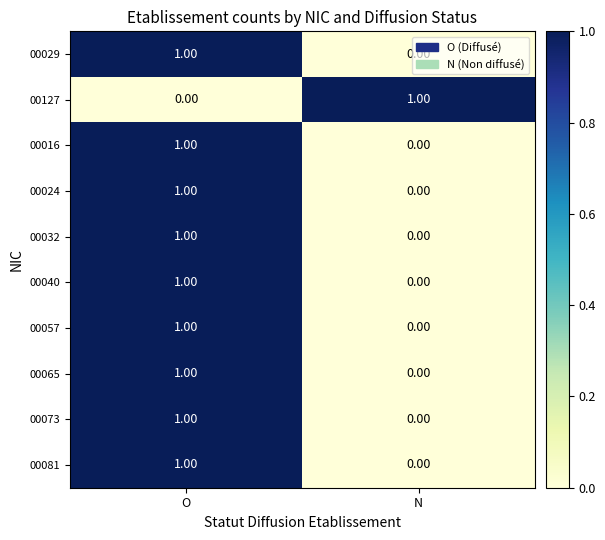

What is the maximum value shown in the chart?

1